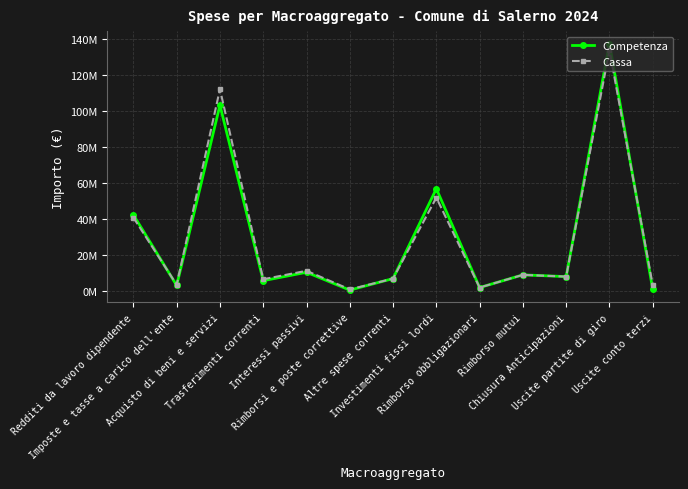

What is the sum of the Cassa values at Uscite conto terzi and Rimborso obbligazionari?

4986156.8